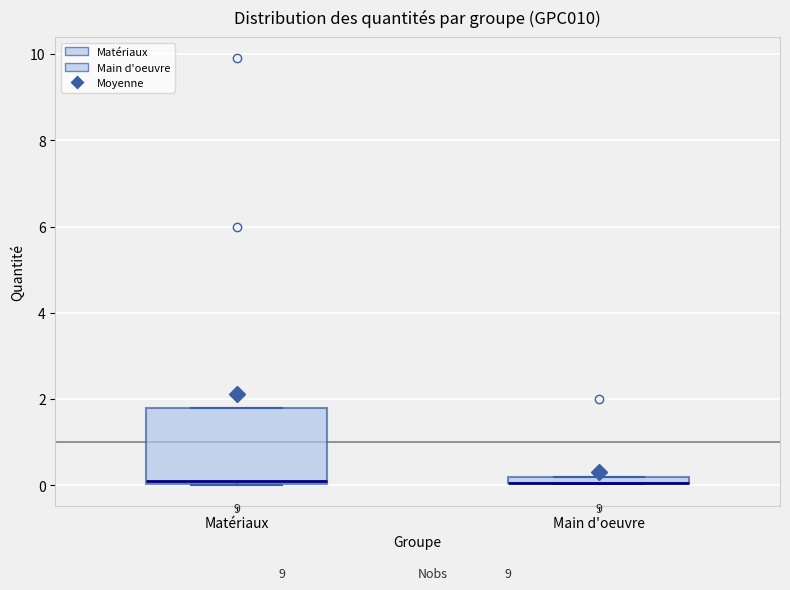

Comparing the boxes themselves (not the whiskers), which one is the tallest?

Matériaux